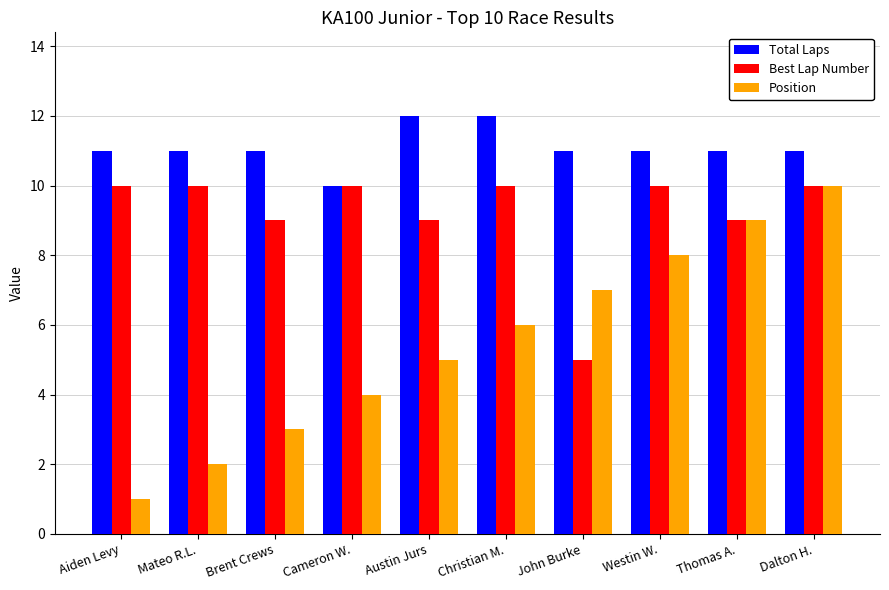

What is the spread (max minus min) of values at Dalton H.?

1